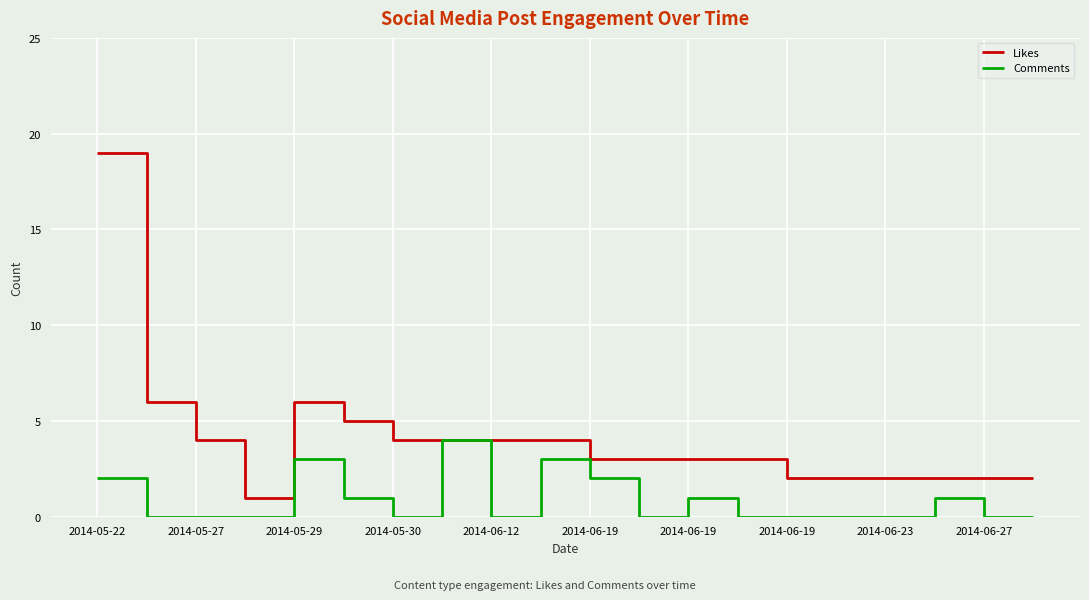

Which series has the largest range (max minus min)?

Likes